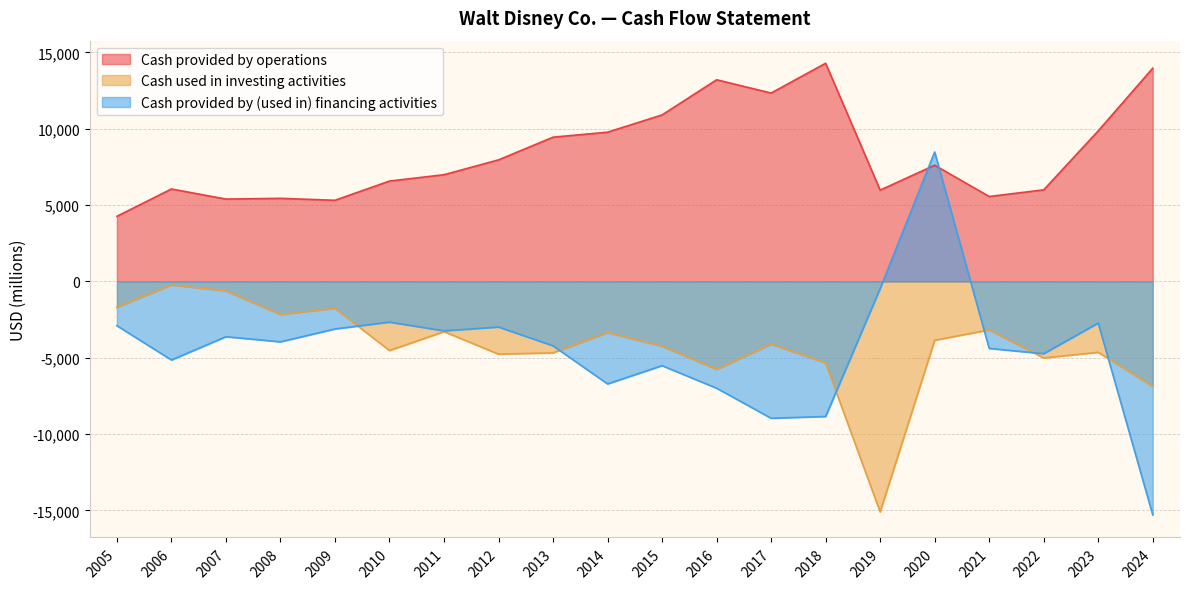

At which category is the sum across all series the highest?

2020